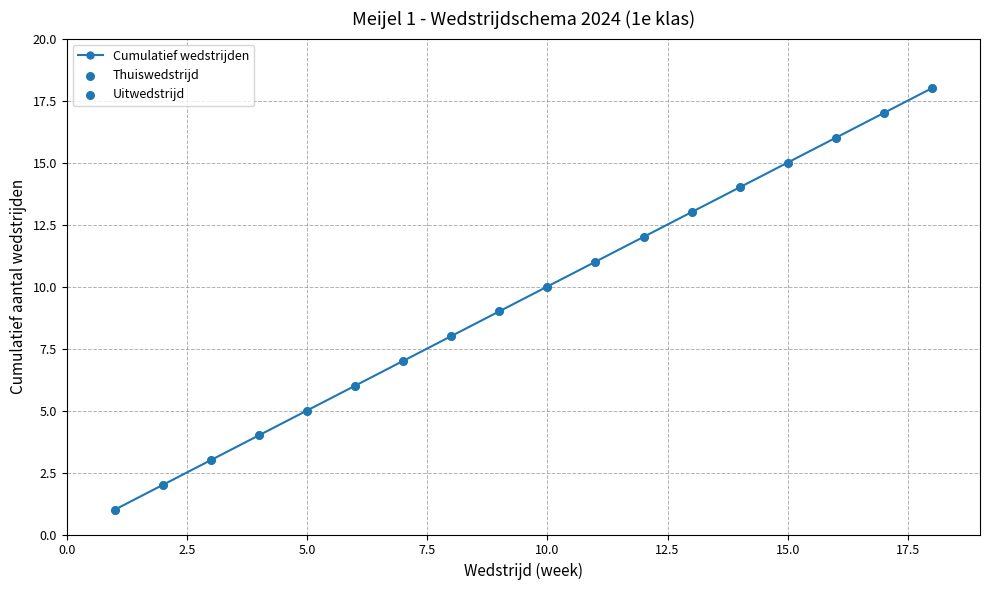

What is the average value?

10